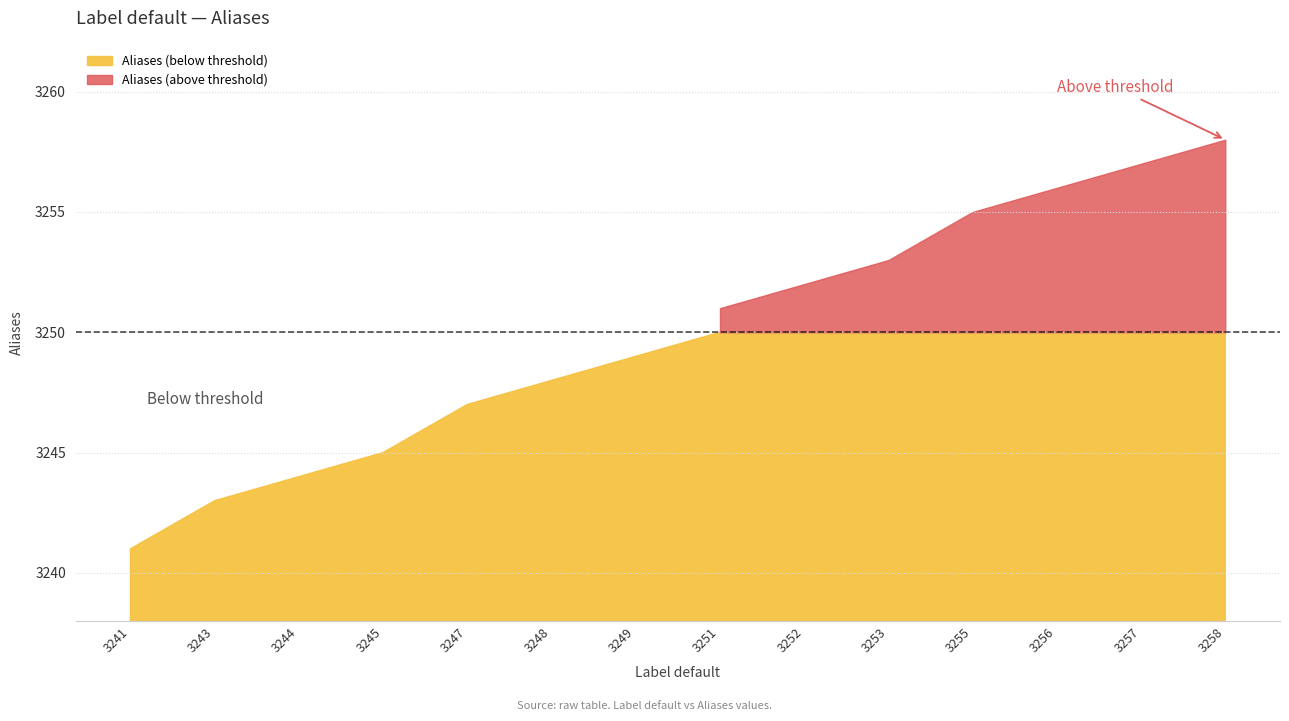

Reading left to right, what are all the values shown in this chart?

3241=3241	3243=3243	3244=3244	3245=3245	3247=3247	3248=3248	3249=3249	3251=3251	3252=3252	3253=3253	3255=3255	3256=3256	3257=3257	3258=3258